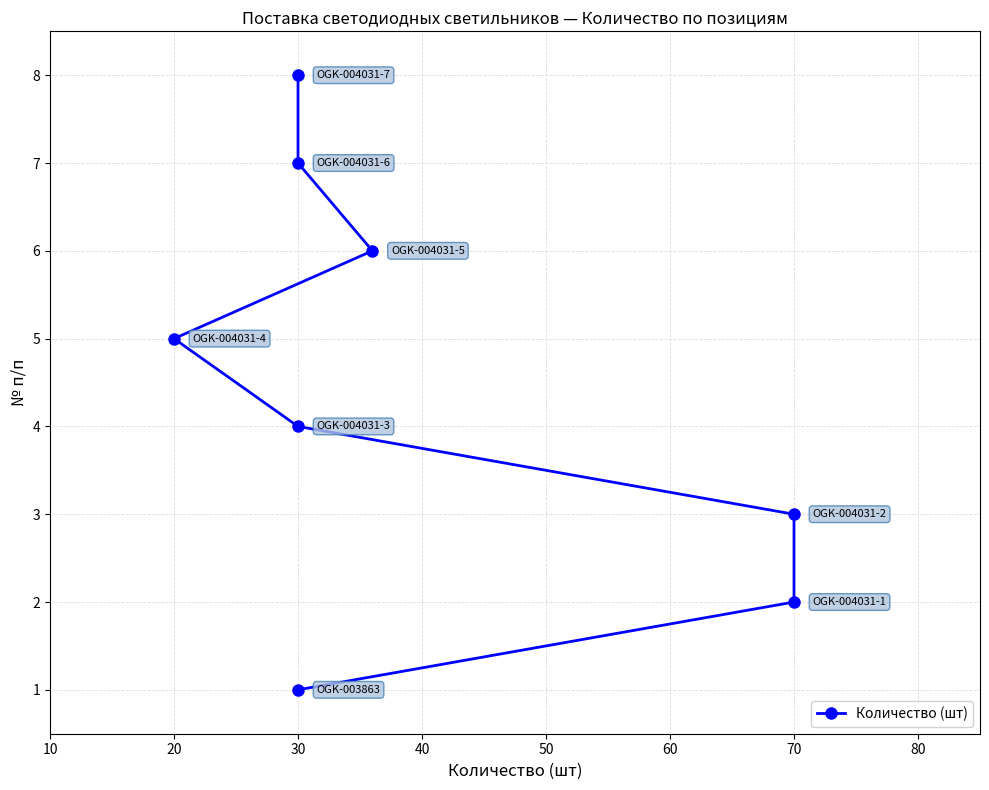

How many series are shown in this chart?

1